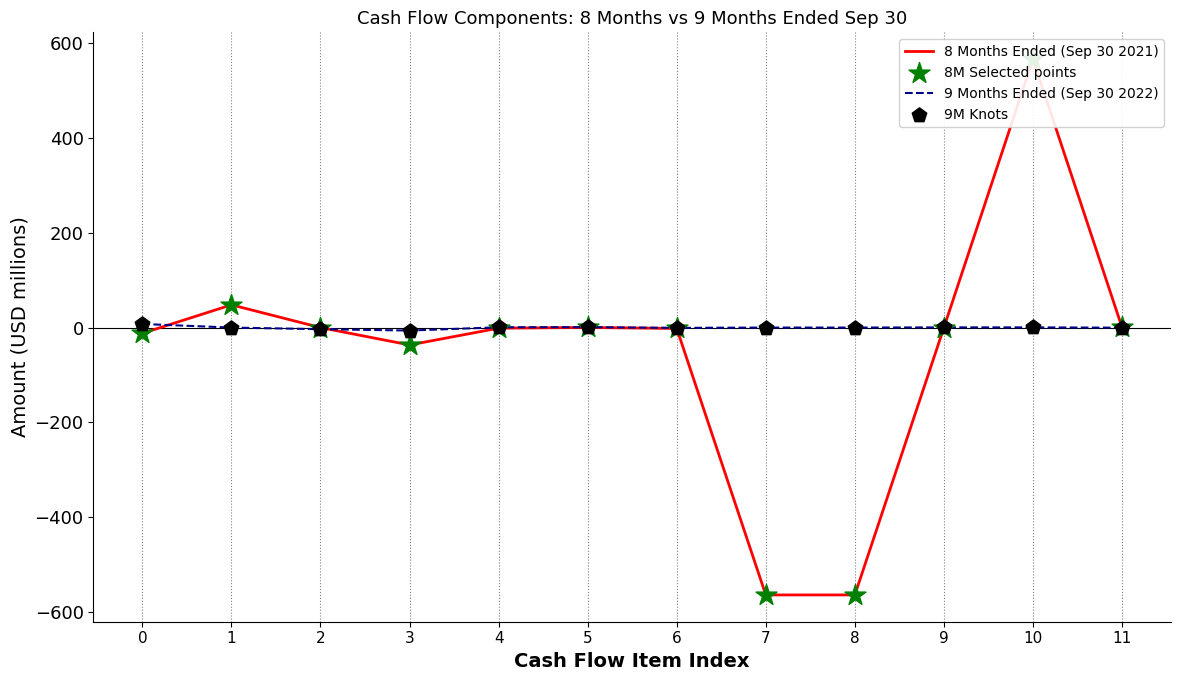

Which series contains the highest Y value?

8 Months Ended (Sep 30 2021)